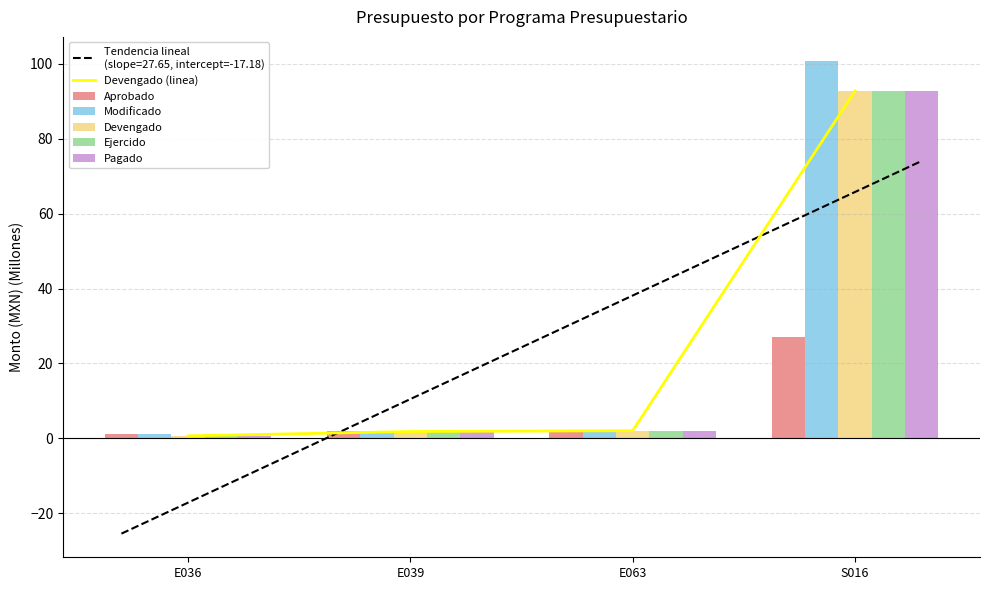

How many categories are shown in the chart?

4